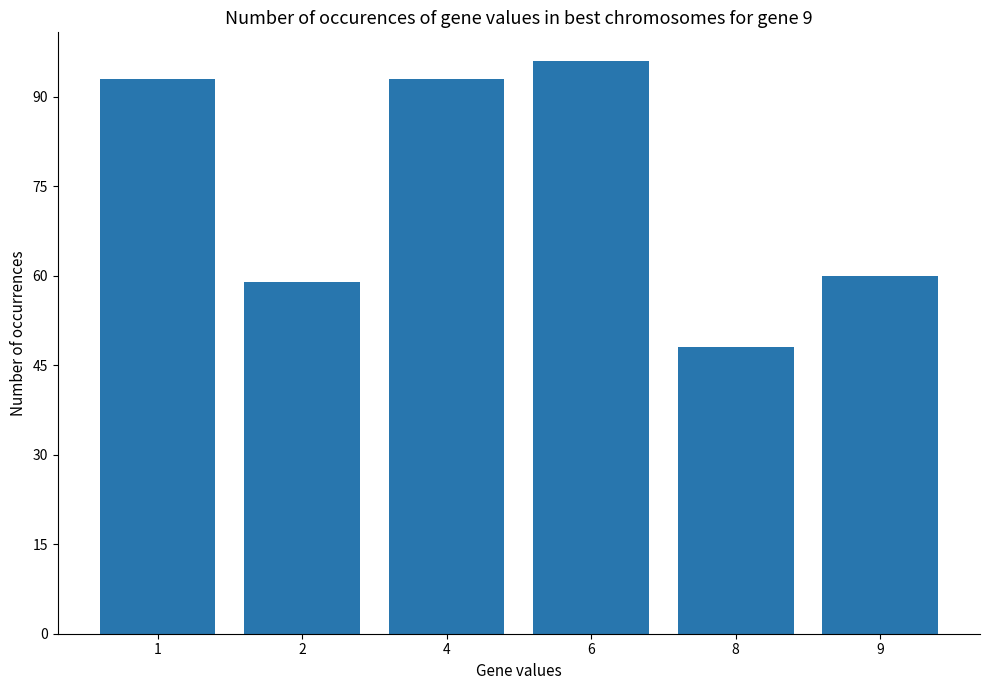

True or false: the data shows 17 at 9.

False